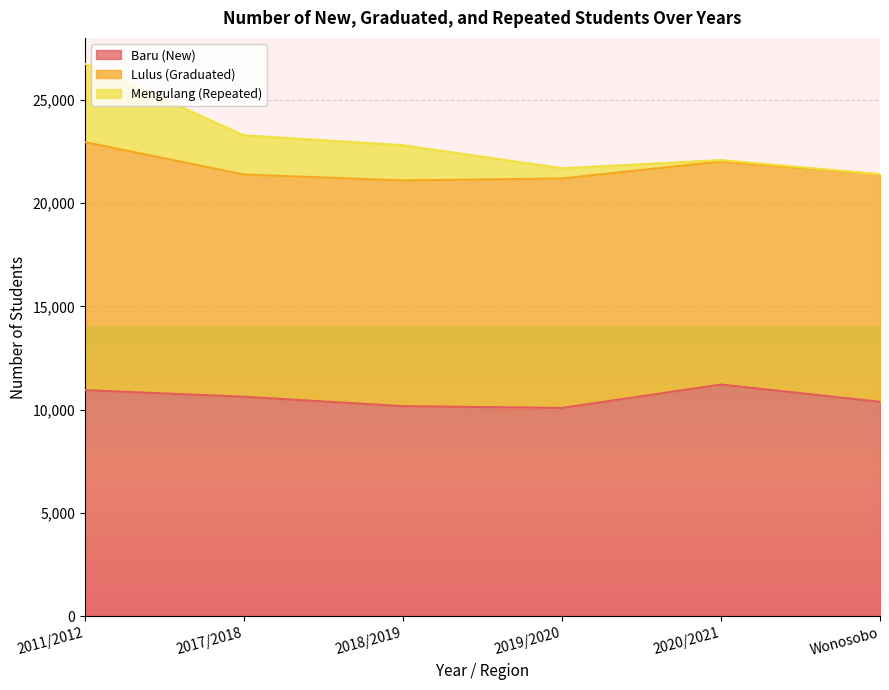

Which series has the largest total across all categories?

Lulus (Graduated)